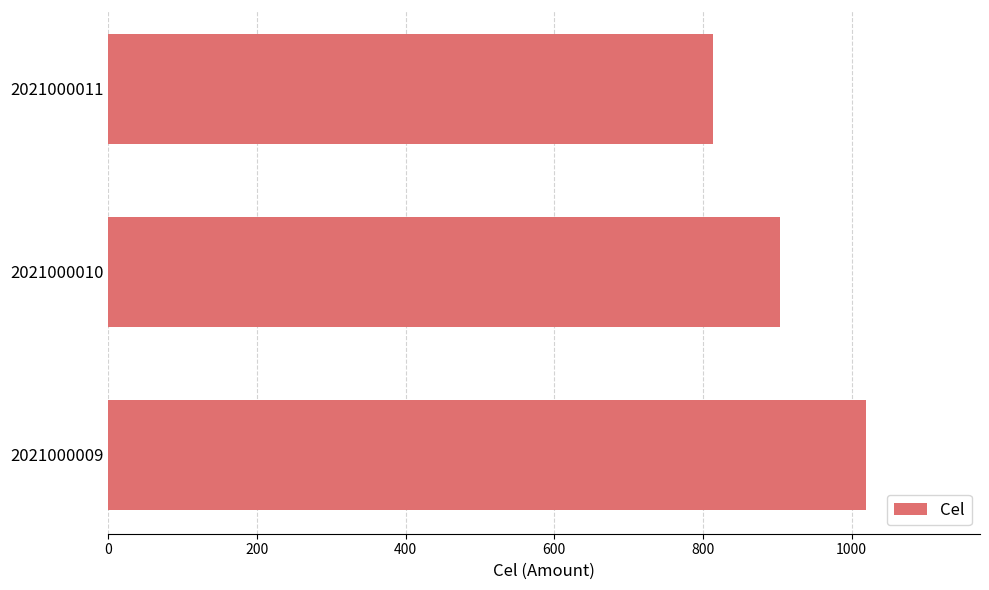

Does the chart contain stacked bars?

No